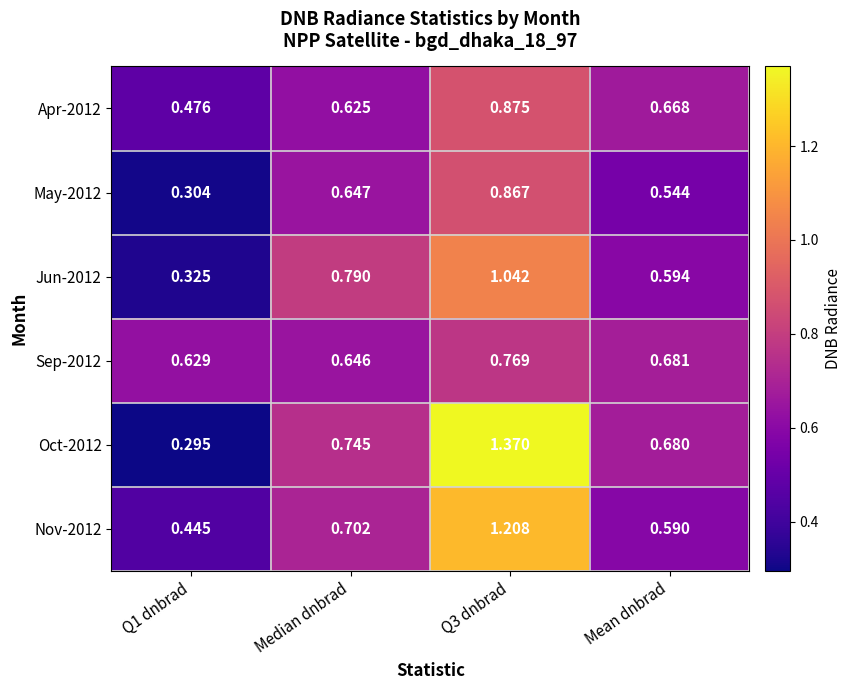

Rank the series by their maximum value, from highest to lowest.

Oct-2012, Nov-2012, Jun-2012, Apr-2012, May-2012, Sep-2012